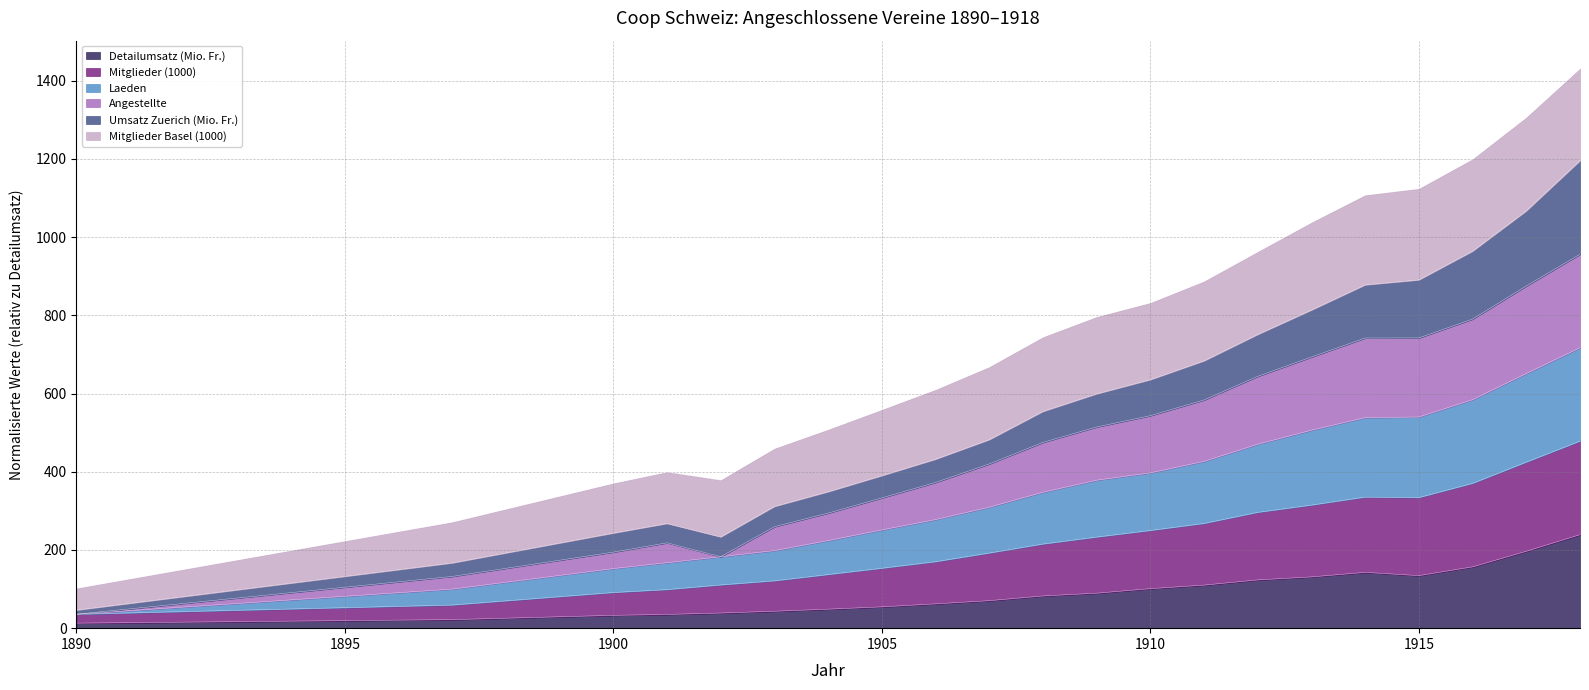

Does the chart display data point markers on the line(s)?

No